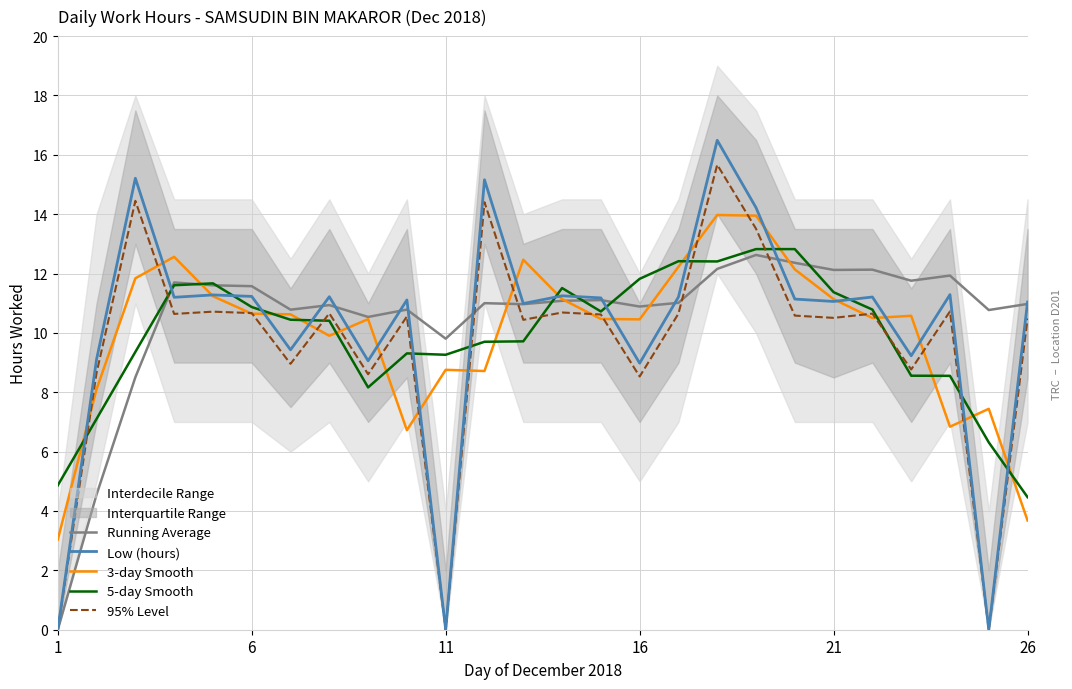

What is the maximum value for Running Average?

12.6